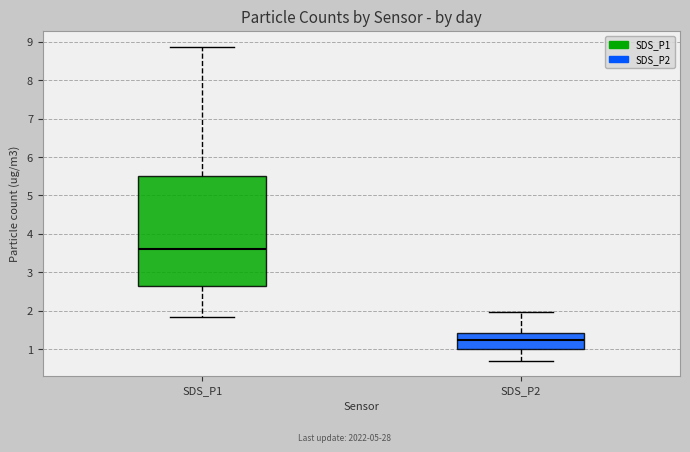

Where does the median line of the box for SDS_P1 sit on the y-axis? The values are not printed on the chart, so give them approximately, as read against the axis.

3.6